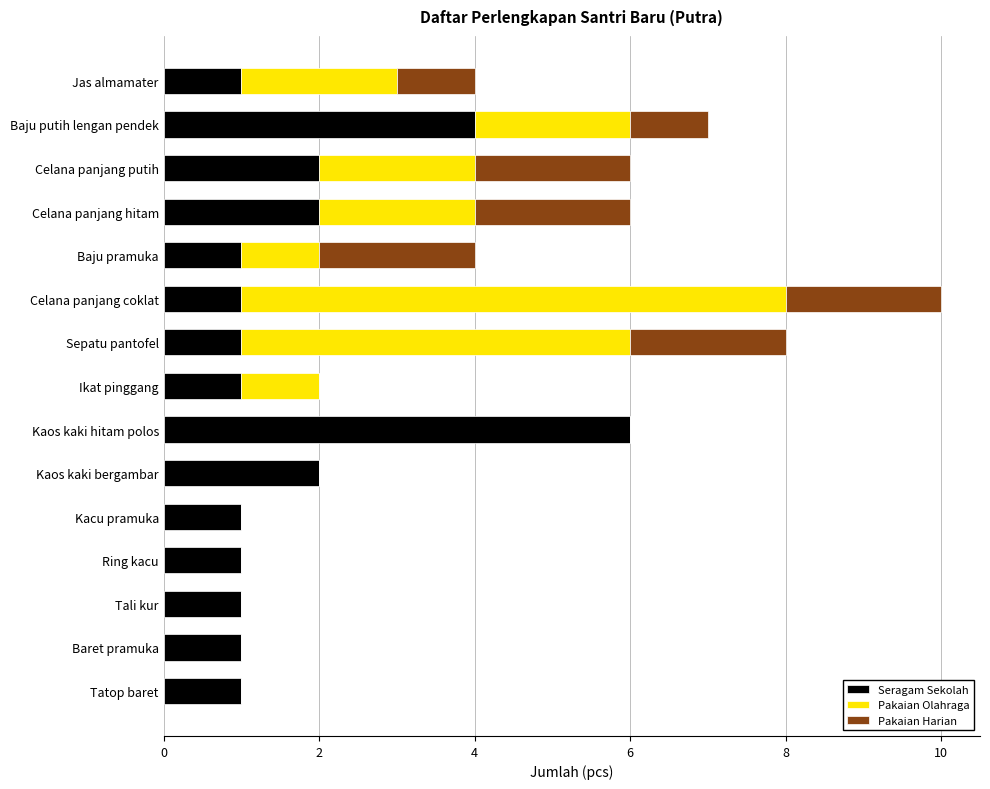

At which category is the sum across all series the highest?

Celana panjang coklat